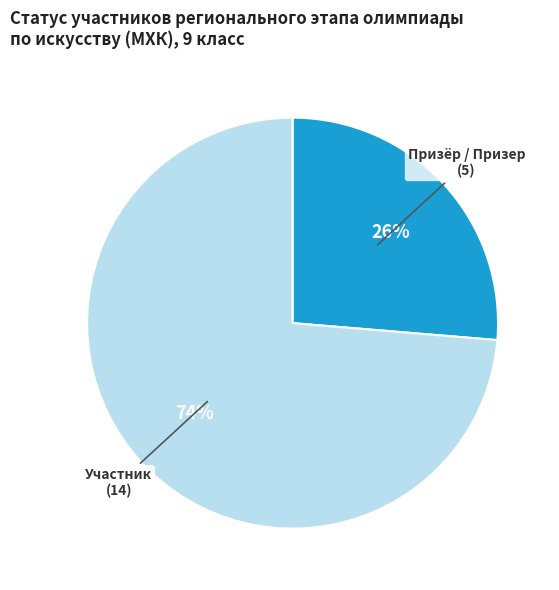

Which slice is the largest?

Участник